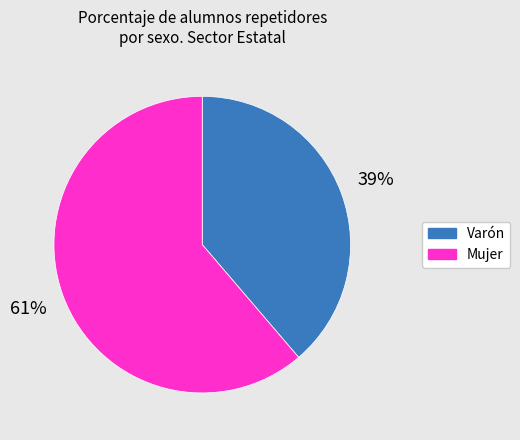

Which slice represents more than half of the pie?

Mujer